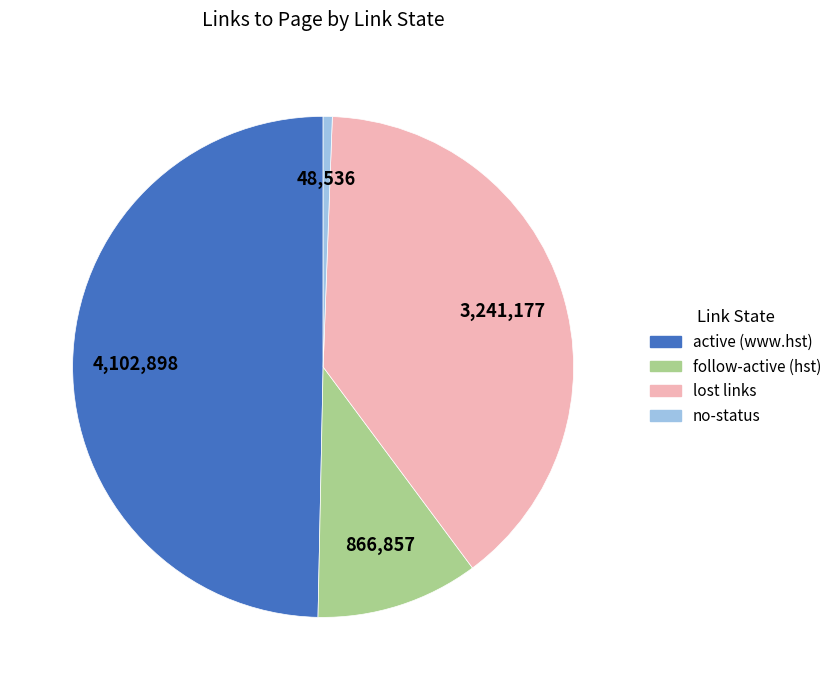

Does any single category account for the majority?

No